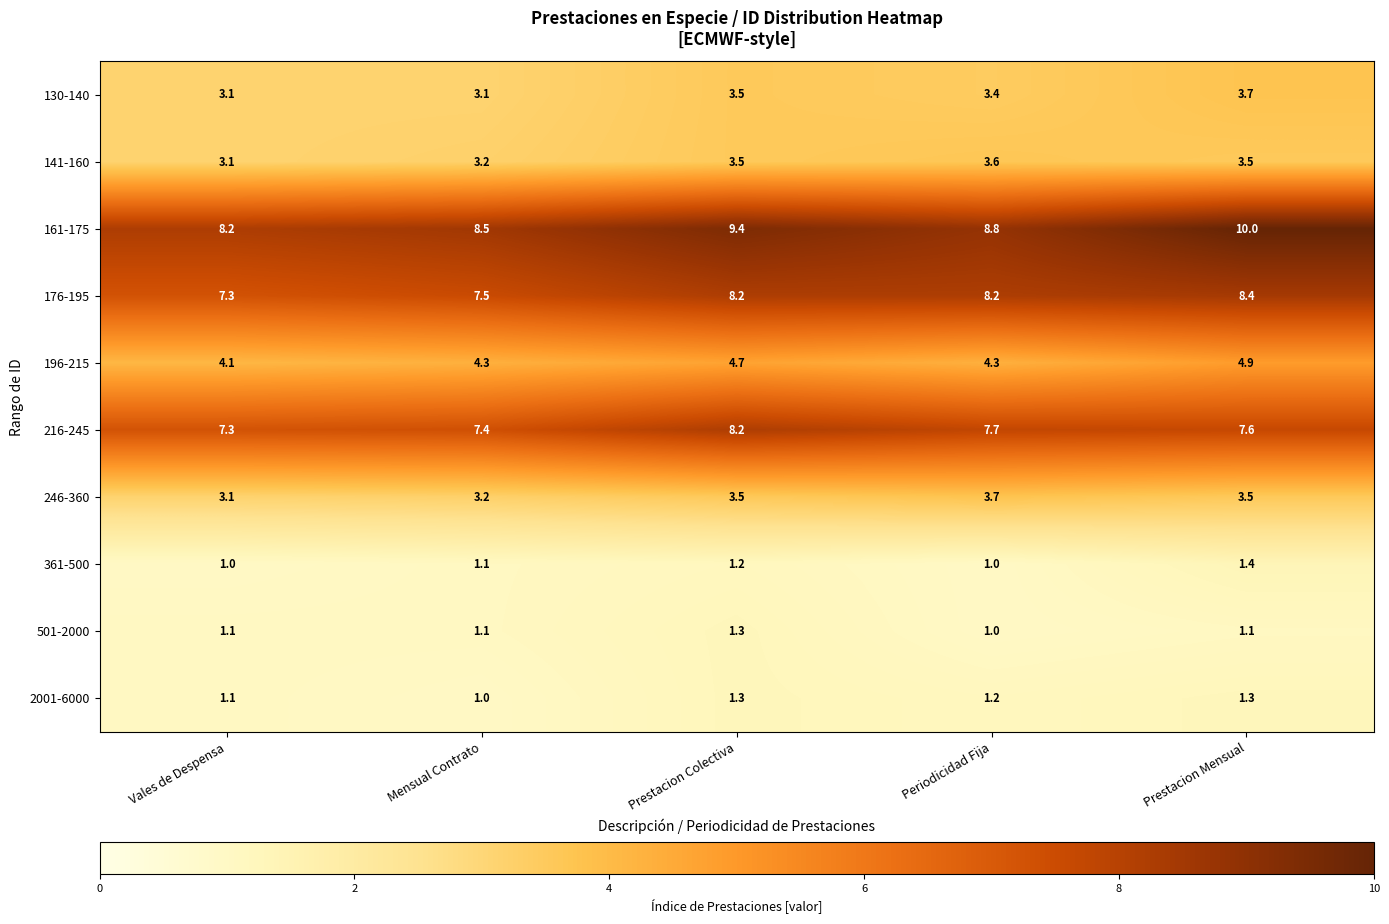

What is the average value of the 501-2000 series?

1.1